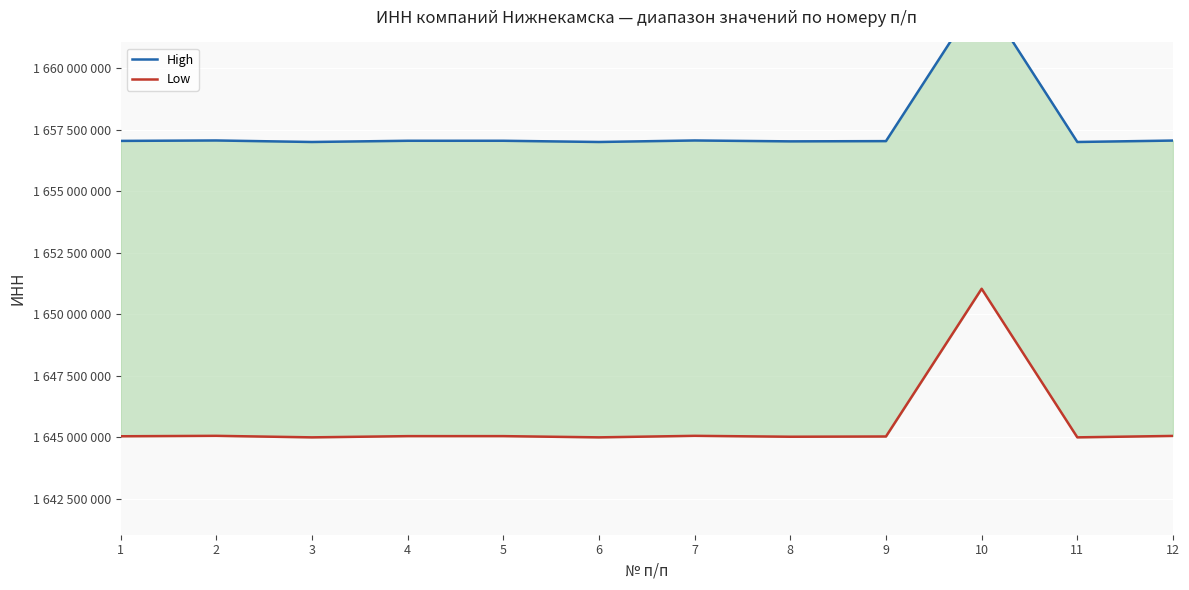

Rank the series by their average value, from highest to lowest.

High, Low